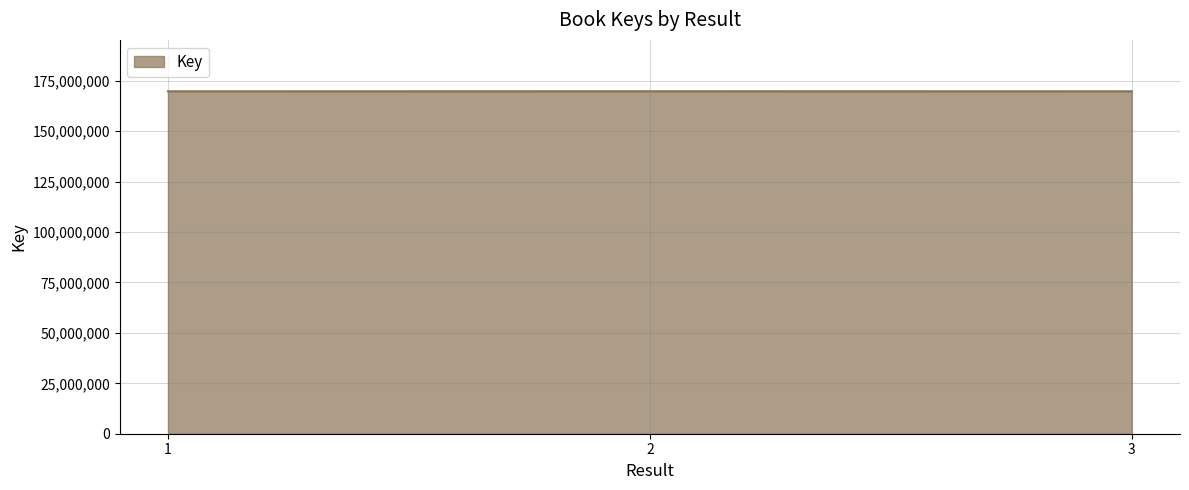

The chart shows a value of 169826326 at 2. True or false?

True